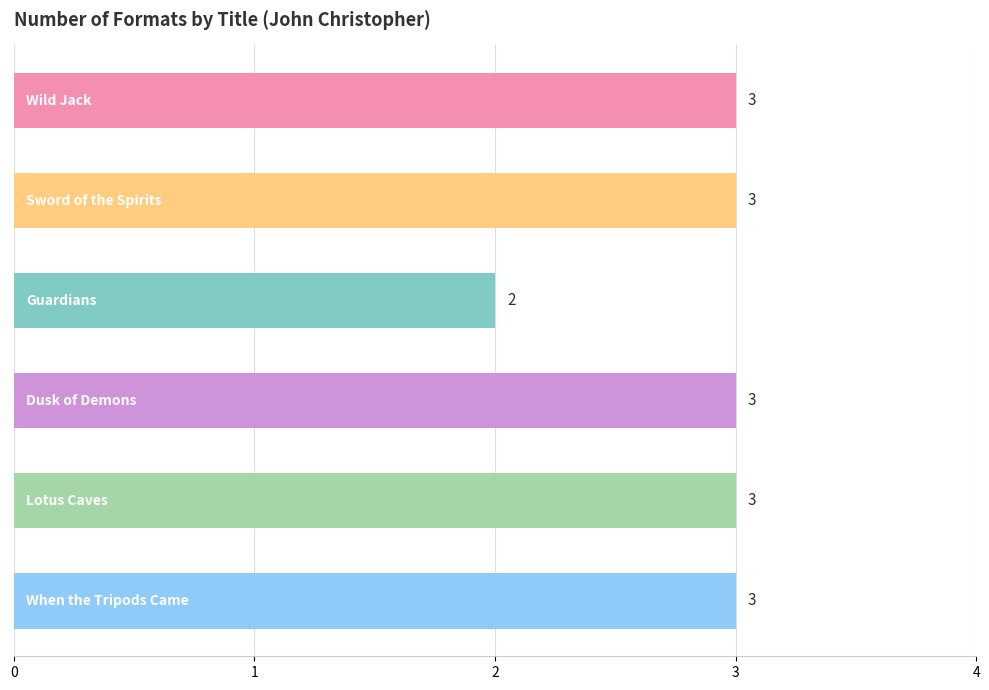

What is the sum of all values?

17